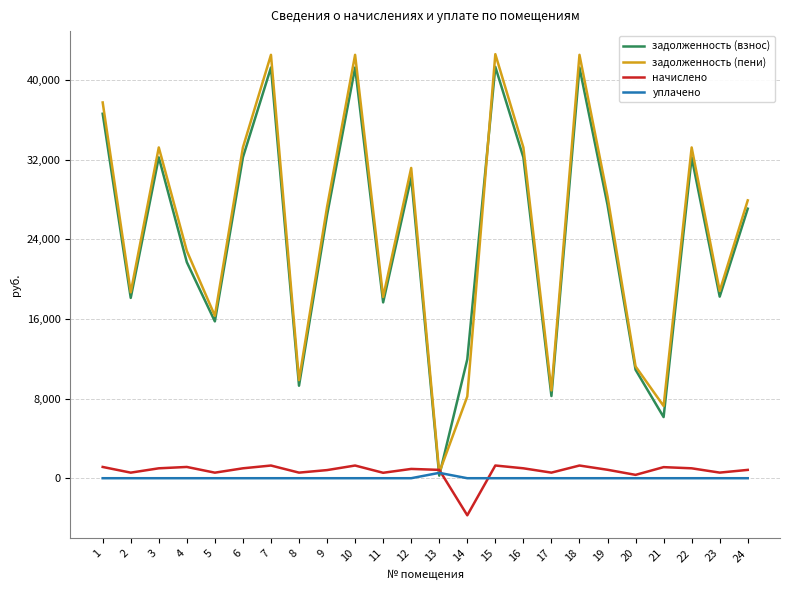

What is the sum of all задолженность (пени) values?

596361.9